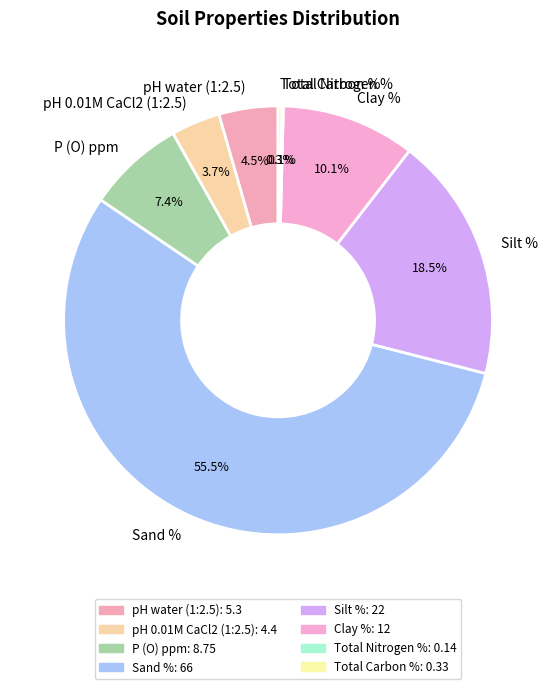

The Clay % slice represents 19% of the pie. True or false?

False